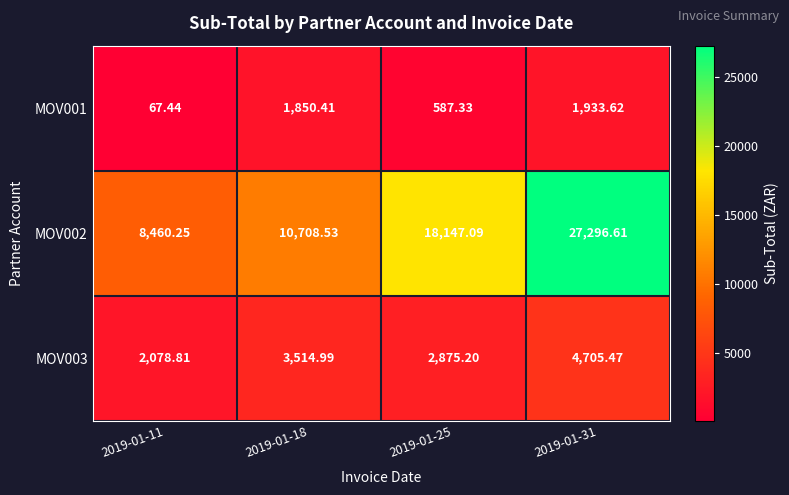

Is the value of MOV002 at 2019-01-18 greater than the value of MOV001 at 2019-01-31?

Yes